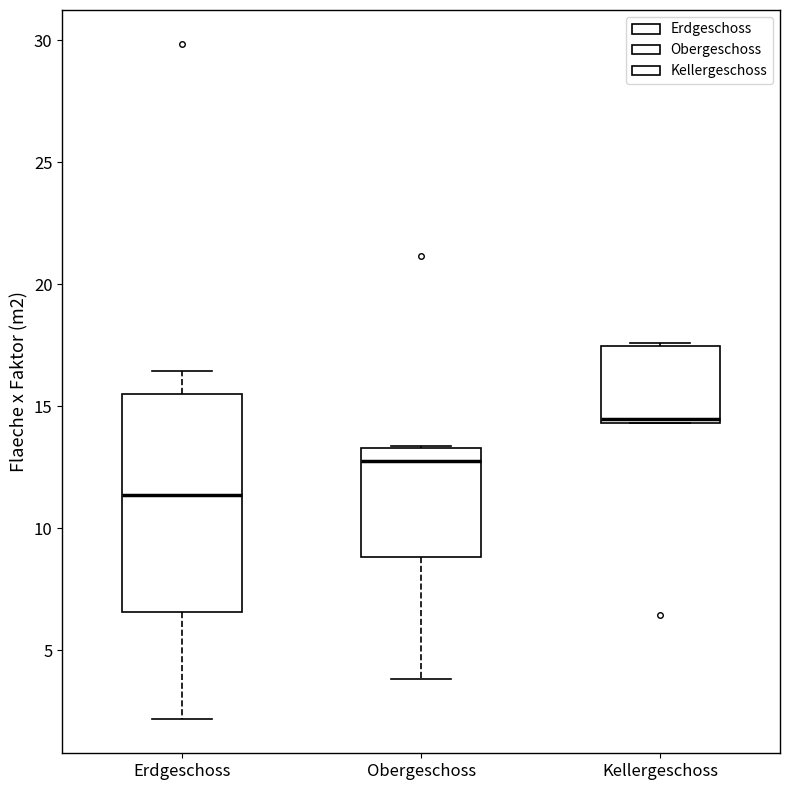

Which box has the highest median line?

Kellergeschoss